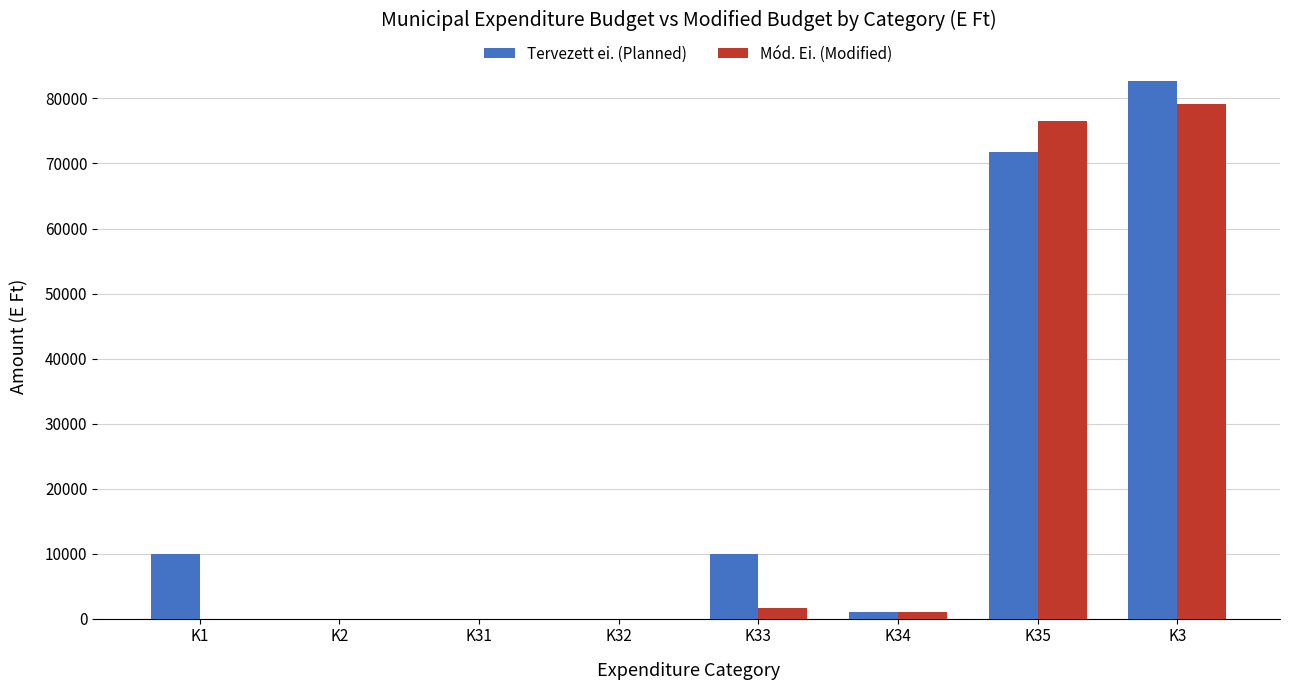

What is the average value of the Mód. Ei. (Modified) series?

19775